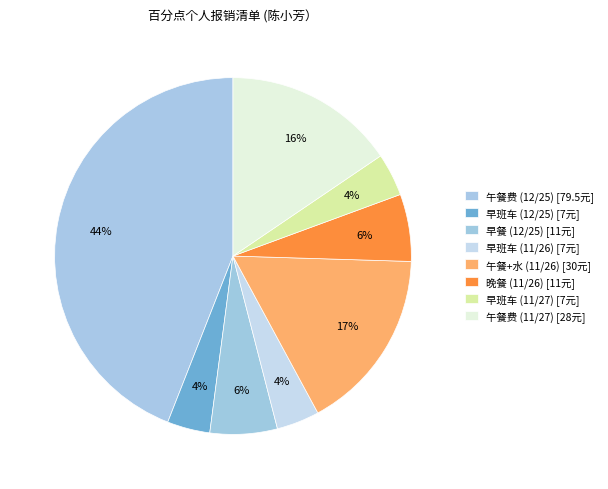

Does 早班车 (11/26) account for over 50% of the chart?

No